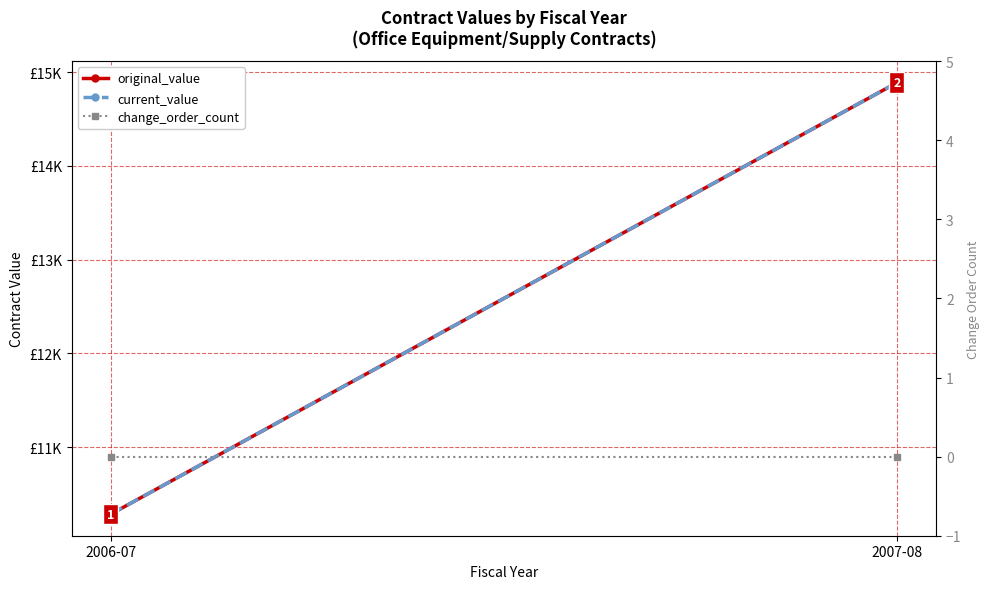

Count the number of data series in this chart.

3